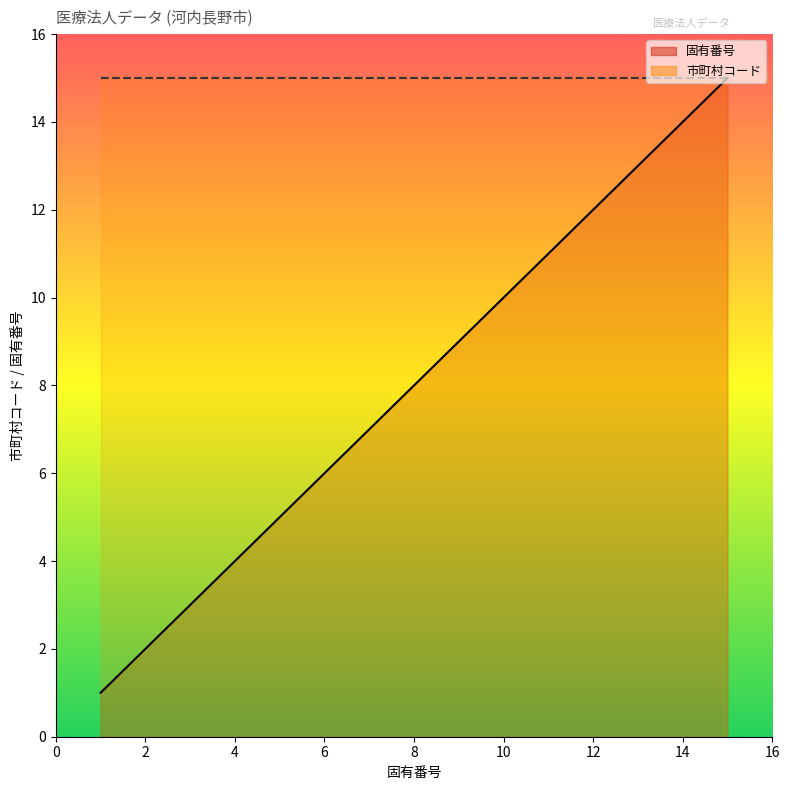

What is the greatest value displayed?

15